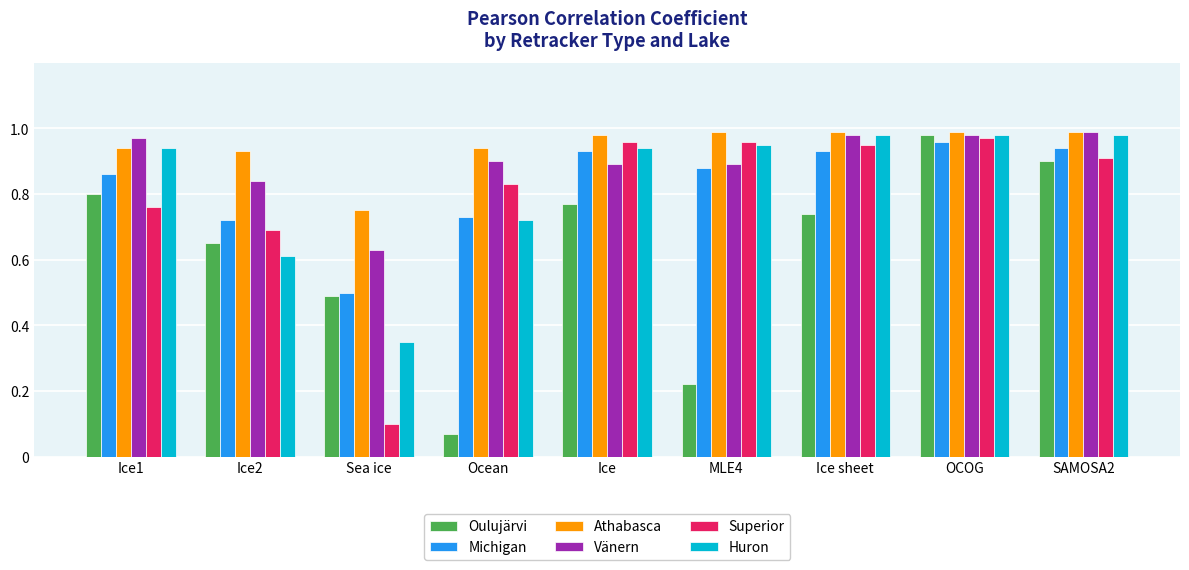

What is the difference between the second highest and minimum values in the Michigan series?

0.4